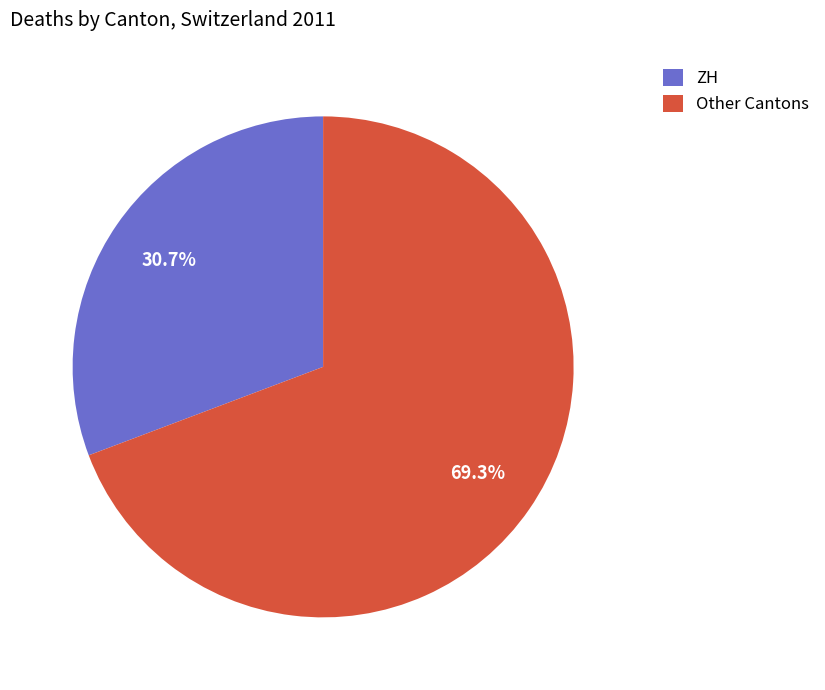

Does ZH represent more than half of the total?

No